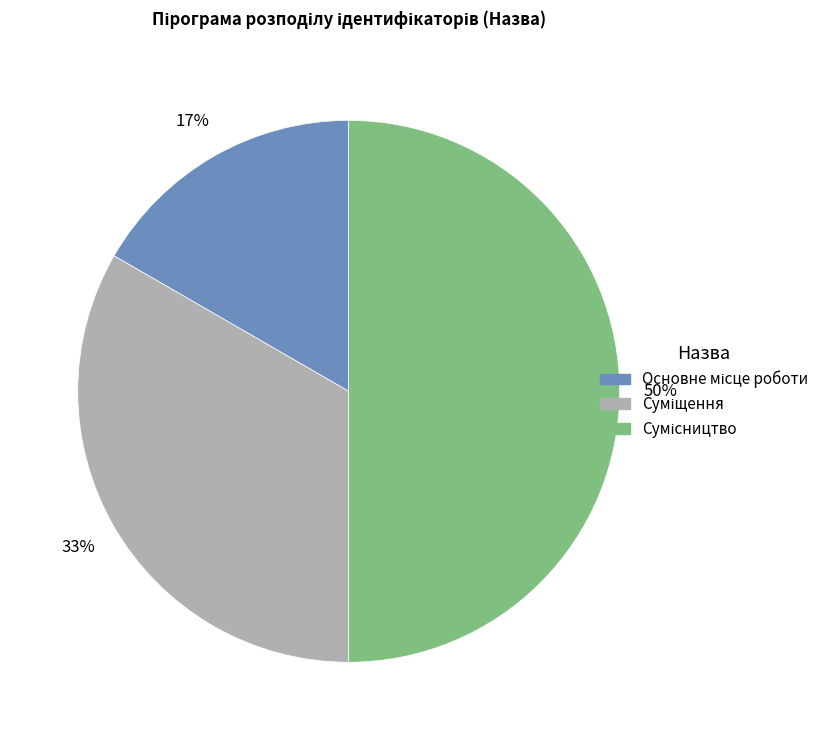

To the nearest percent, what is the average slice percentage?

33%